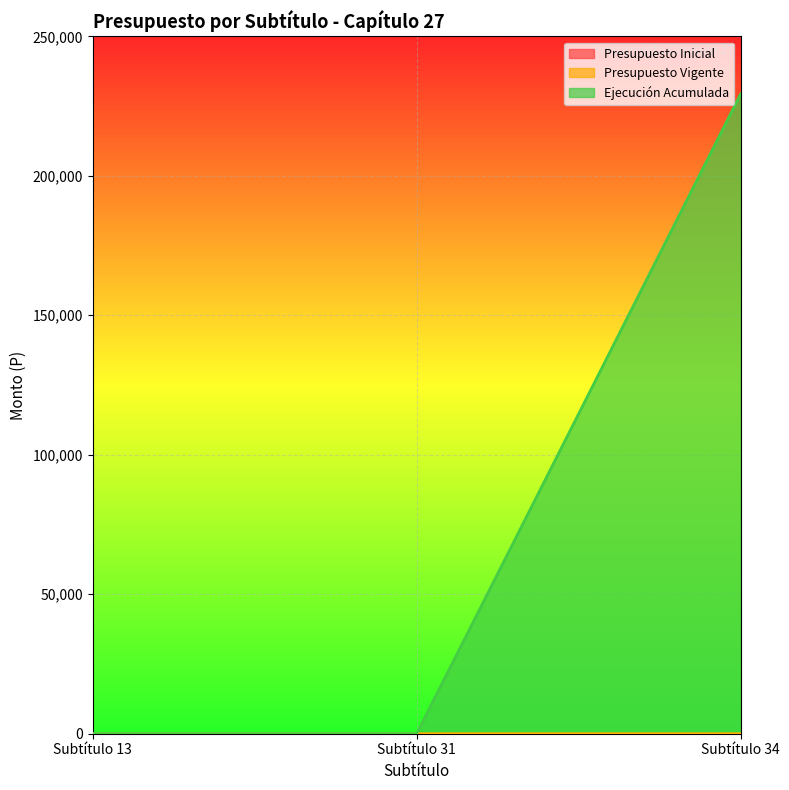

At which category is the sum across all series the highest?

Subtítulo 34